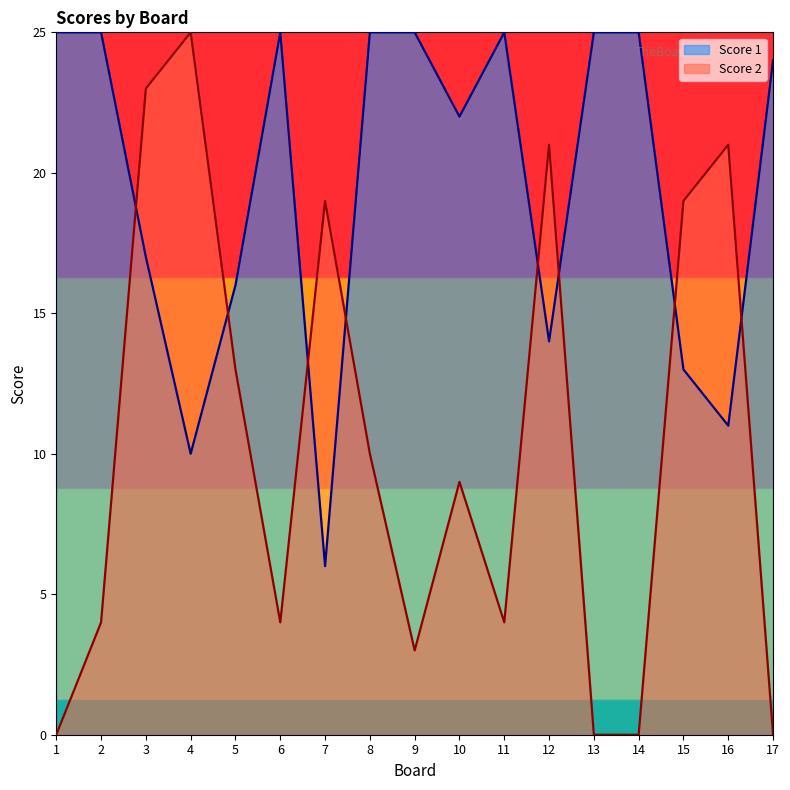

At how many categories does at least one series exceed 22?

11